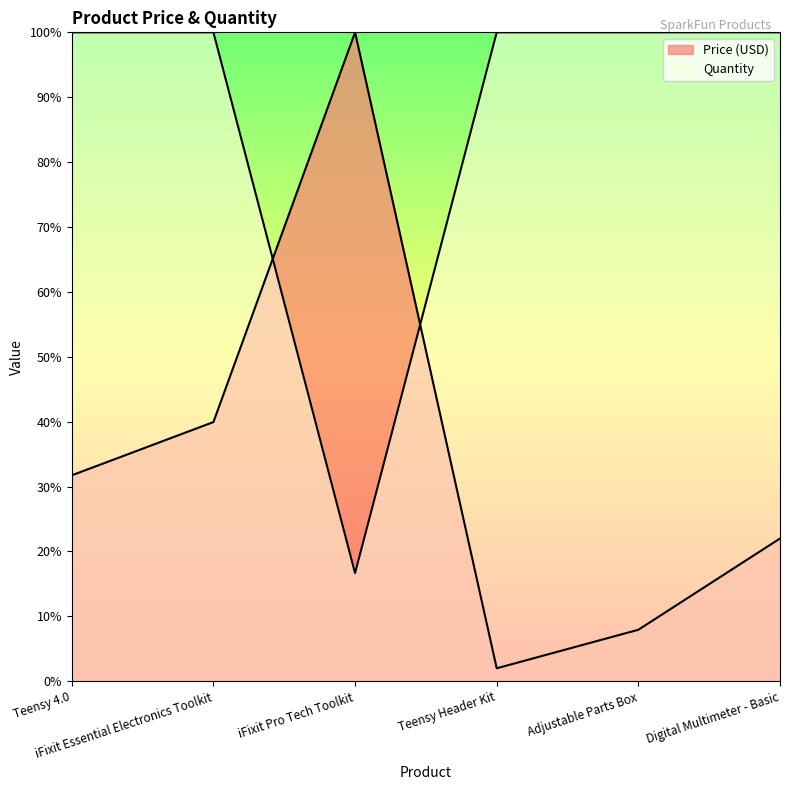

At which category does the chart reach its minimum across all series?

Teensy Header Kit